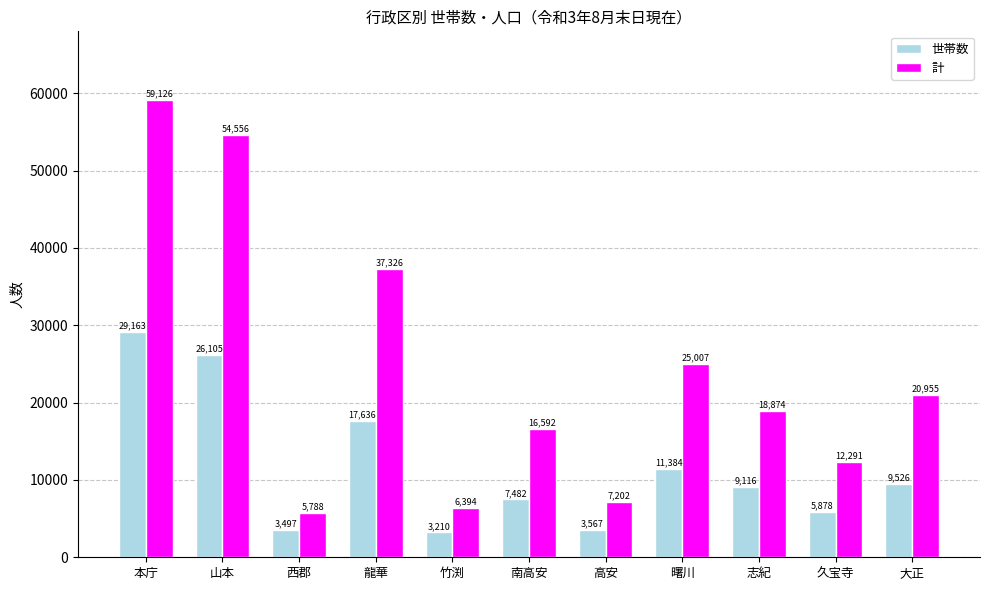

What is the smallest value displayed?

3210